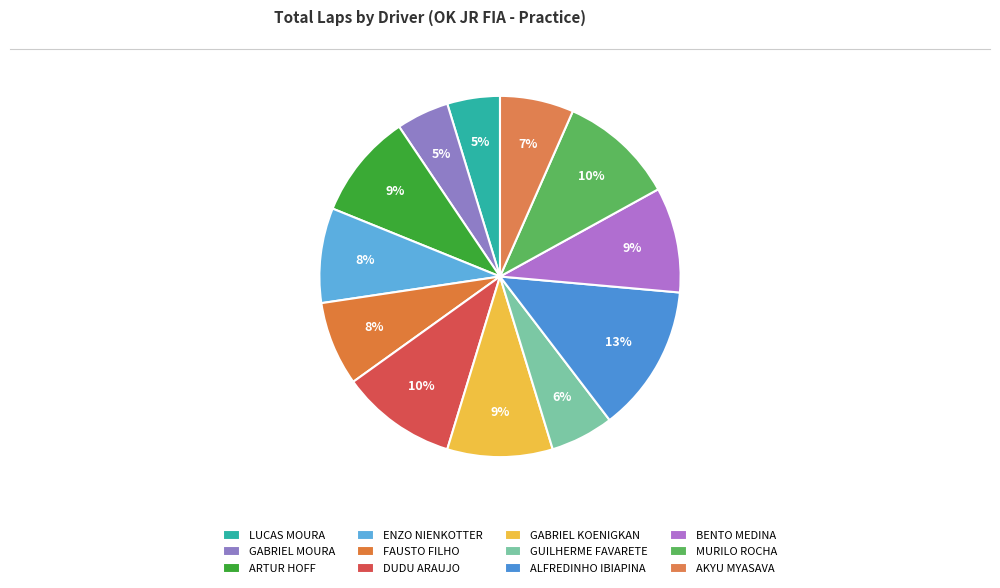

How many segments does this pie chart have?

12